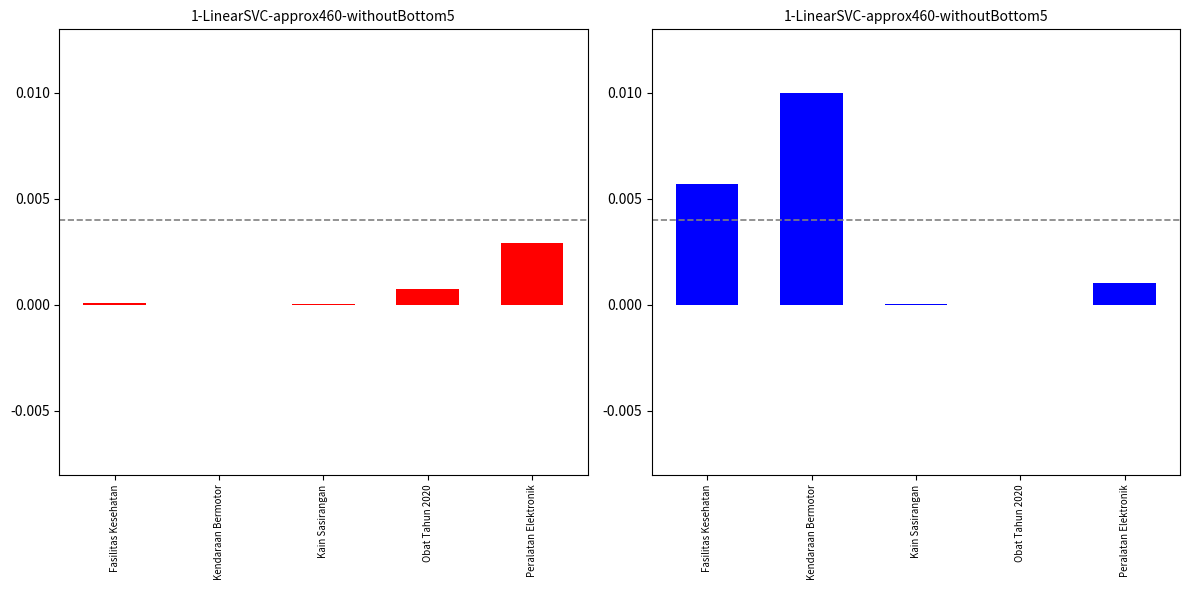

Which category has the highest value across all series?

Kendaraan Bermotor